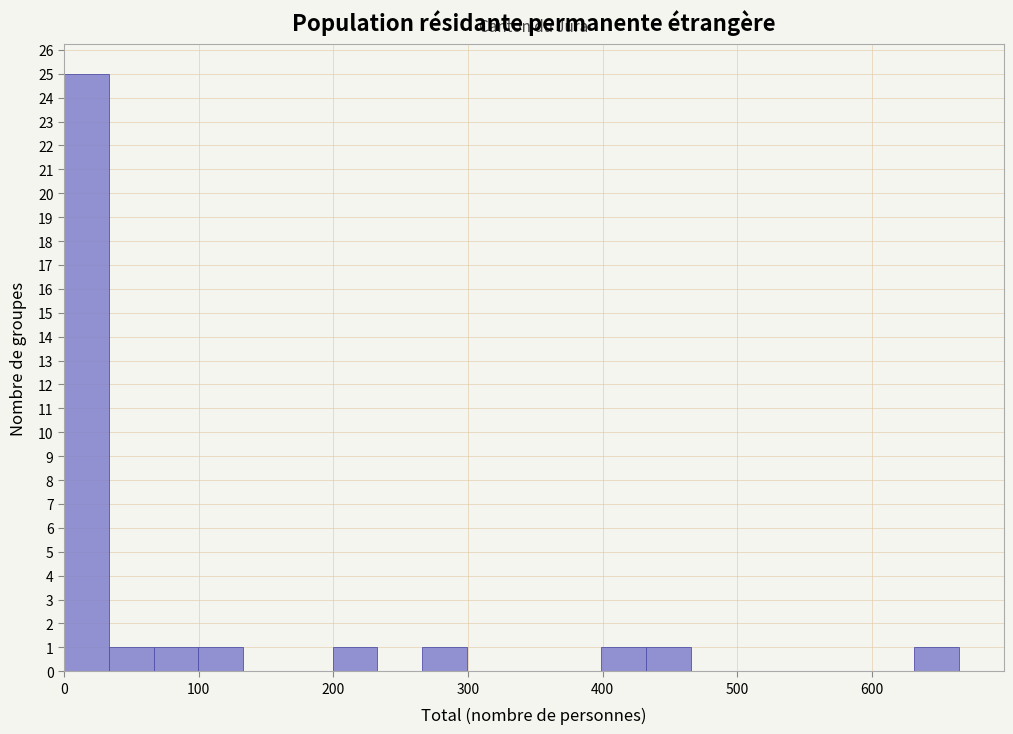

Read against the x-axis, roughly where is the centre of the tallest bar?

20